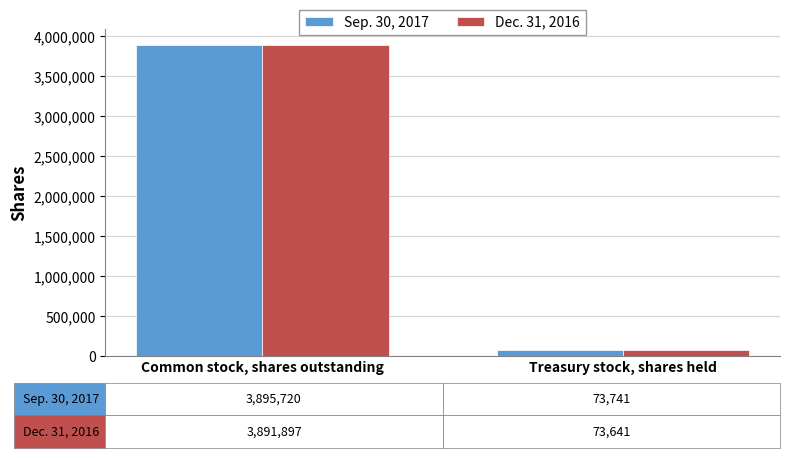

Which series changed the most between Common stock, shares outstanding and Treasury stock, shares held?

Sep. 30, 2017